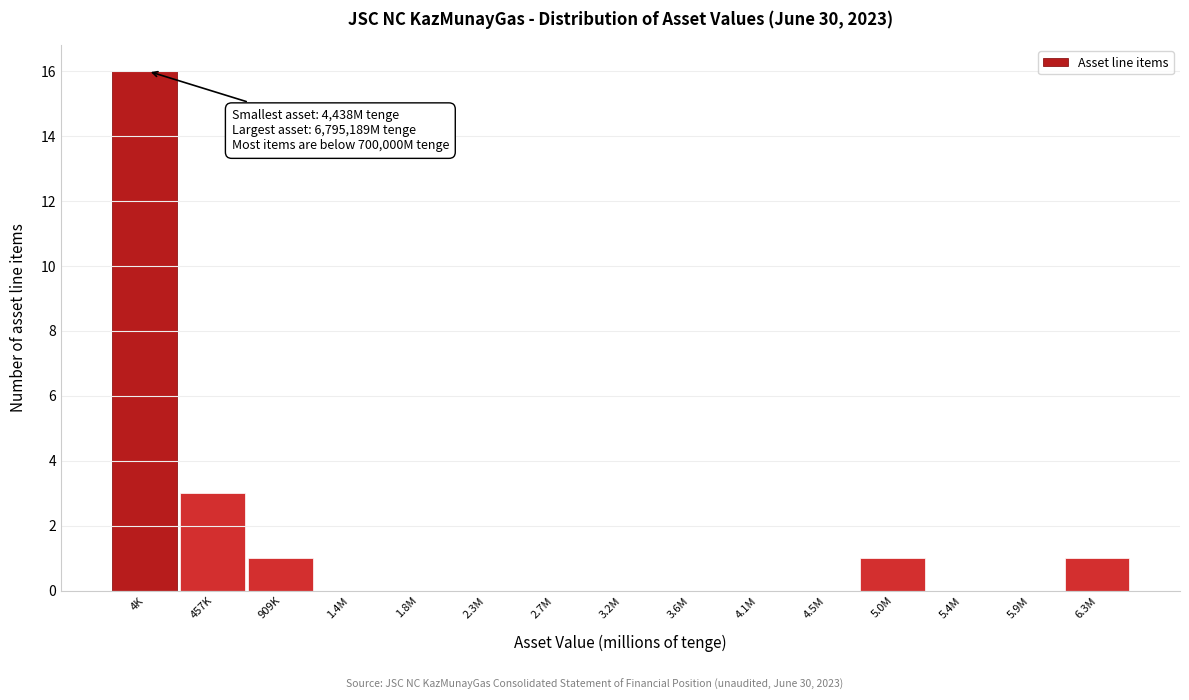

Reading left to right, list all the values displayed in this chart.

4K=16	457K=3	909K=1	1.4M=0	1.8M=0	2.3M=0	2.7M=0	3.2M=0	3.6M=0	4.1M=0	4.5M=0	5.0M=1	5.4M=0	5.9M=0	6.3M=1